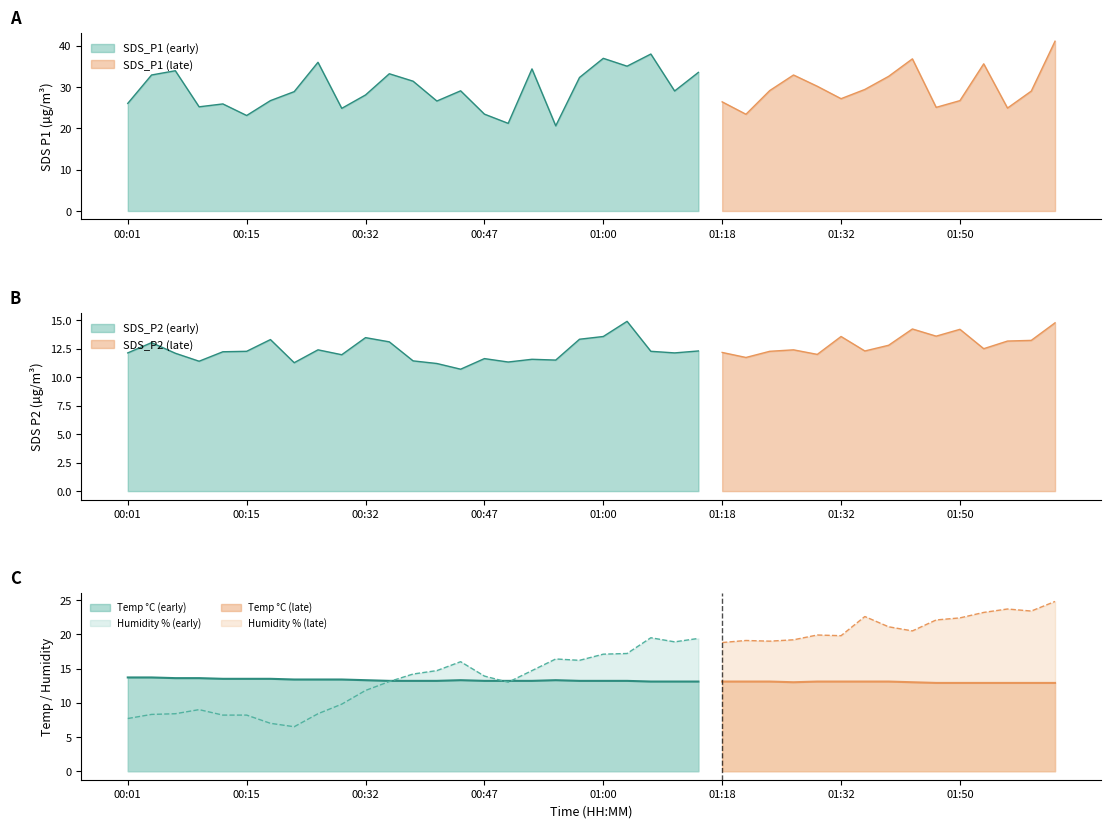

Where is the first local minimum for SDS_P1?

00:10